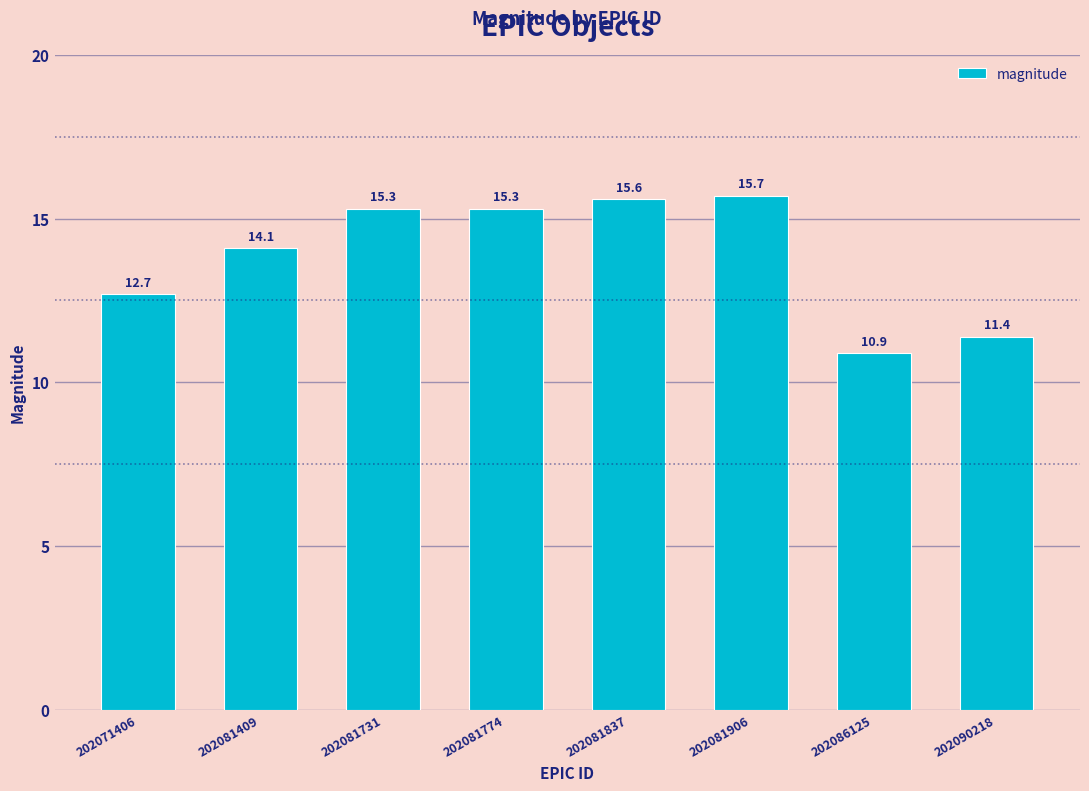

Approximately how many times larger is the value at 202071406 compared to 202081731?

0.8